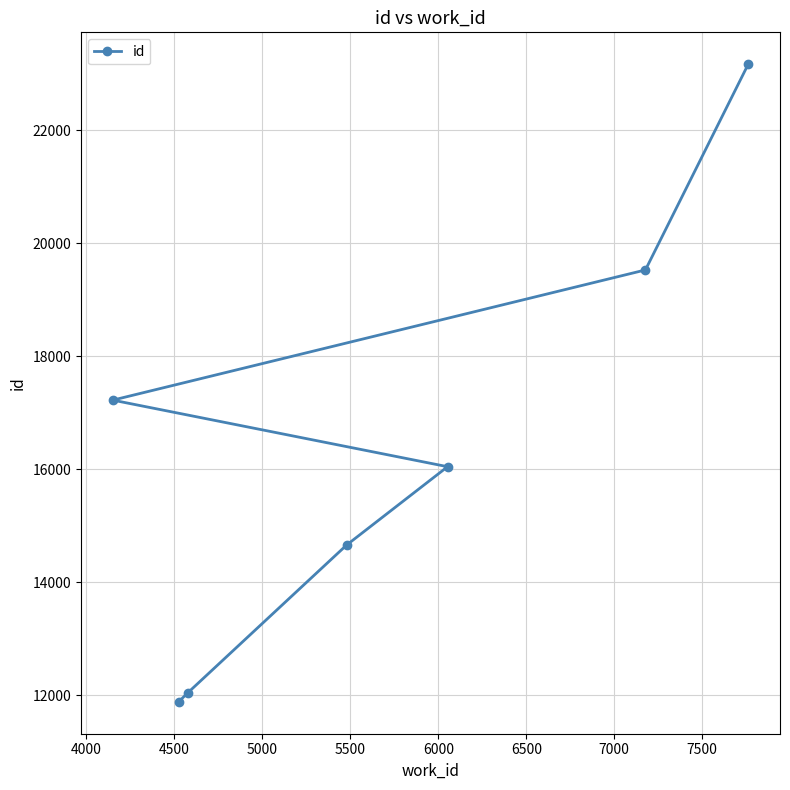

What is the average value?

16365